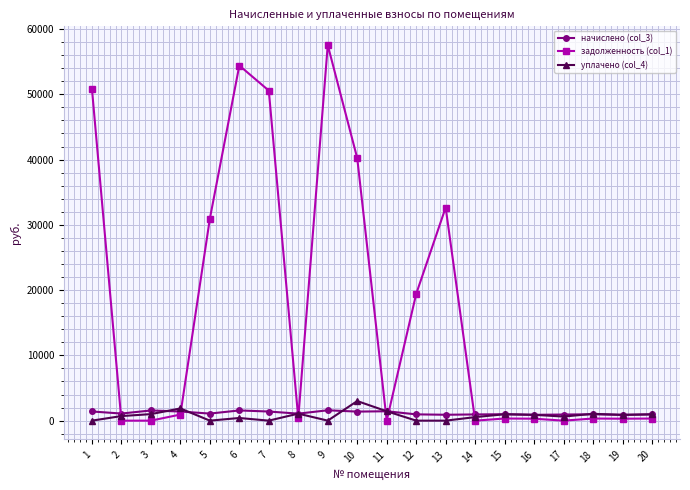

What are all the series names shown in the legend?

начислено (col_3), задолженность (col_1), уплачено (col_4)